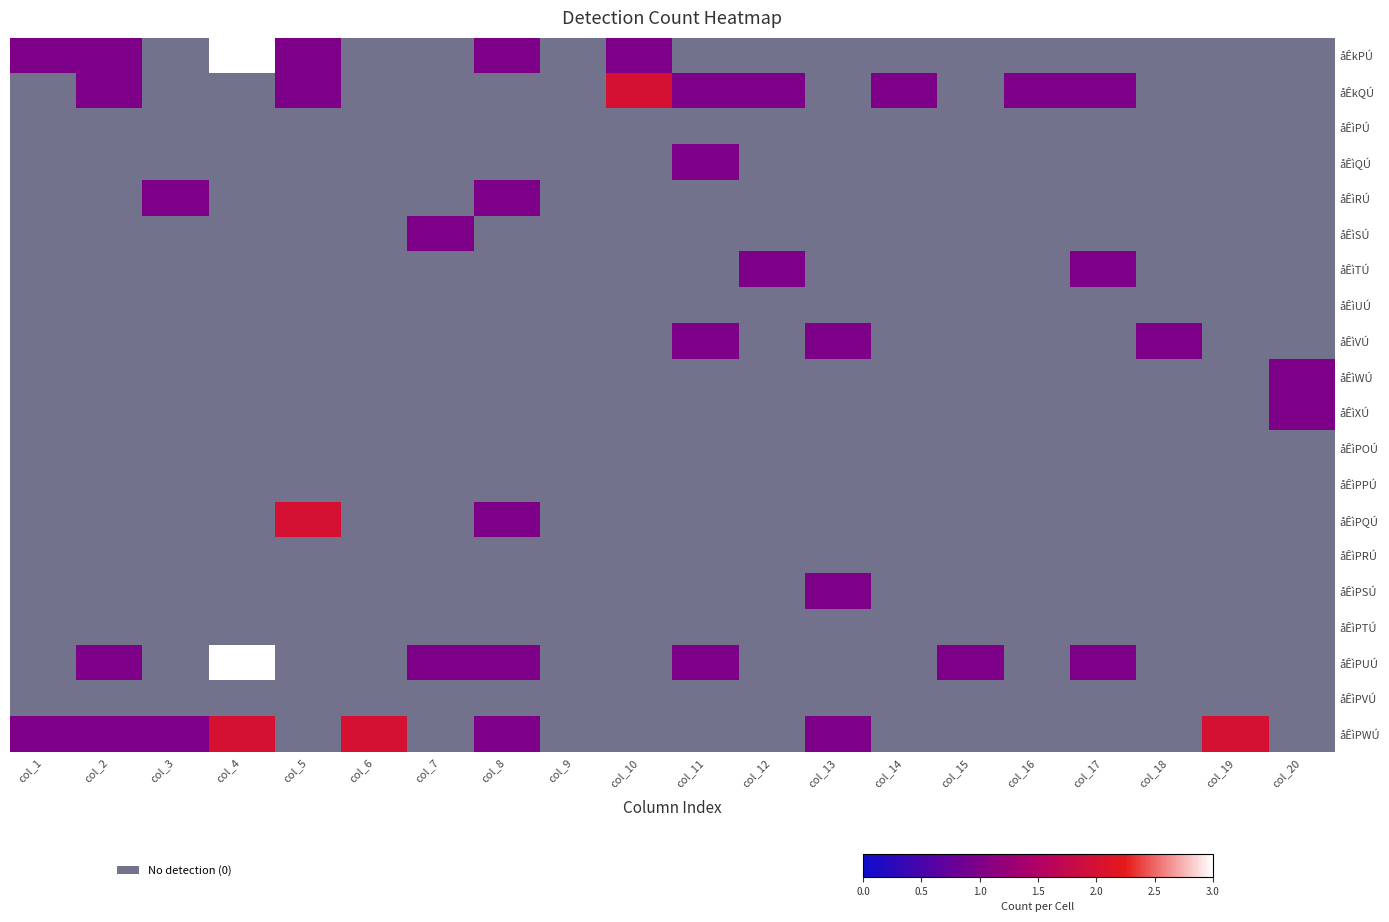

What is the difference between the highest and lowest values at col_11?

1